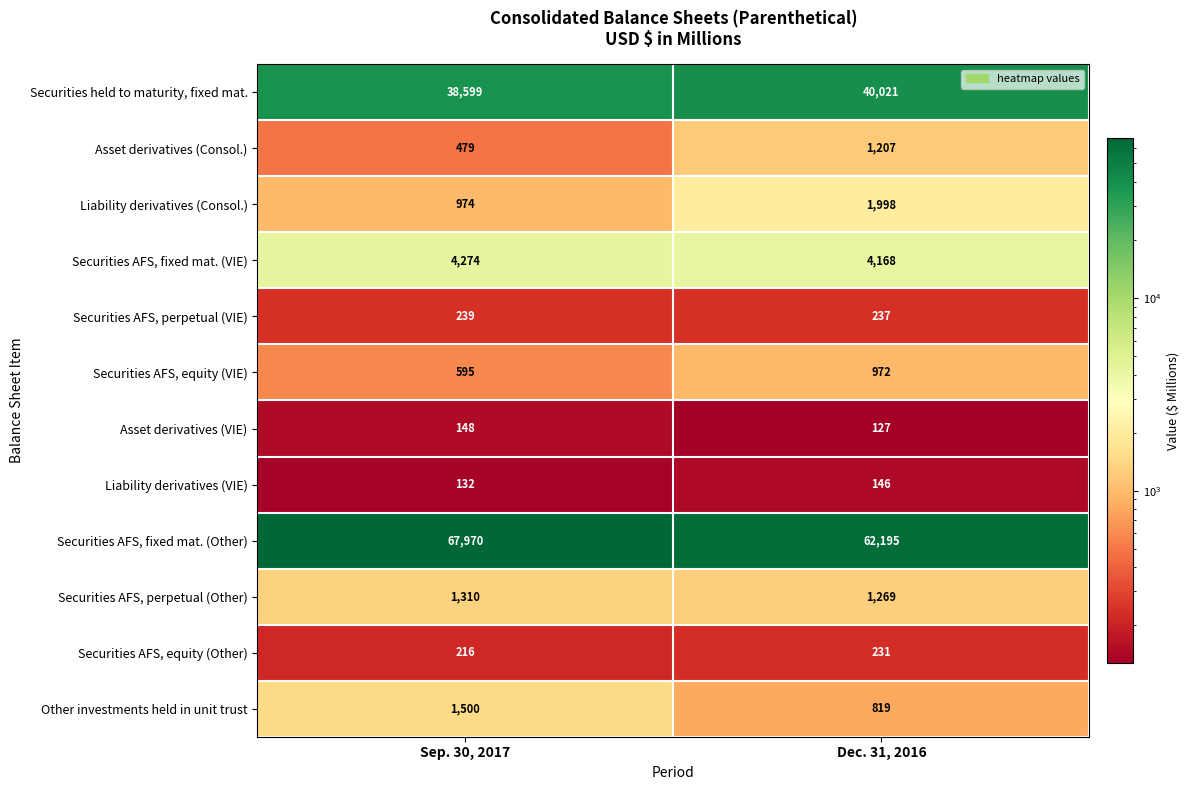

Which series has the widest spread of values?

Securities AFS, fixed mat. (Other)